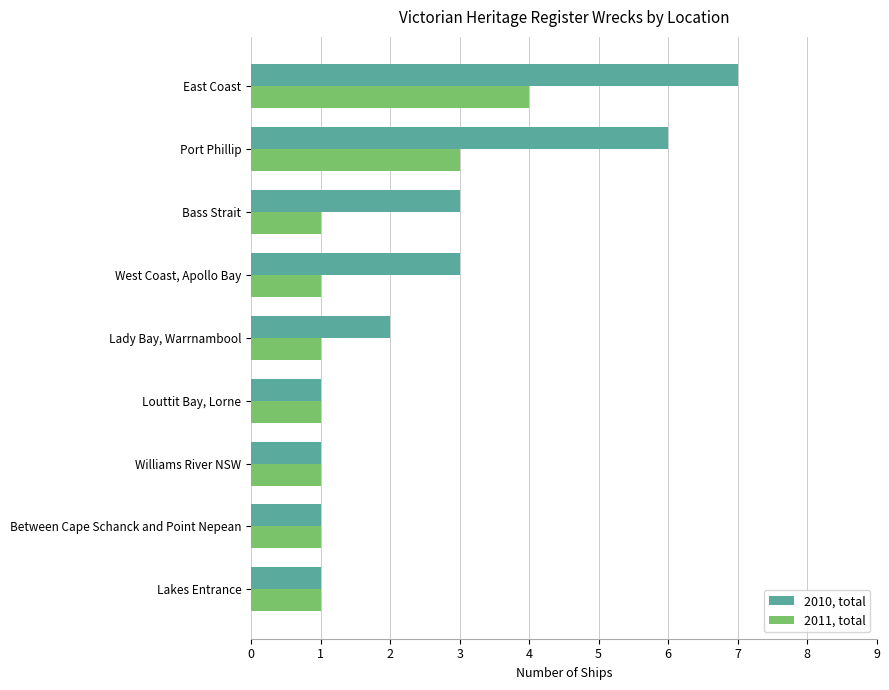

Rank the series by their maximum value, from lowest to highest.

2011, total, 2010, total